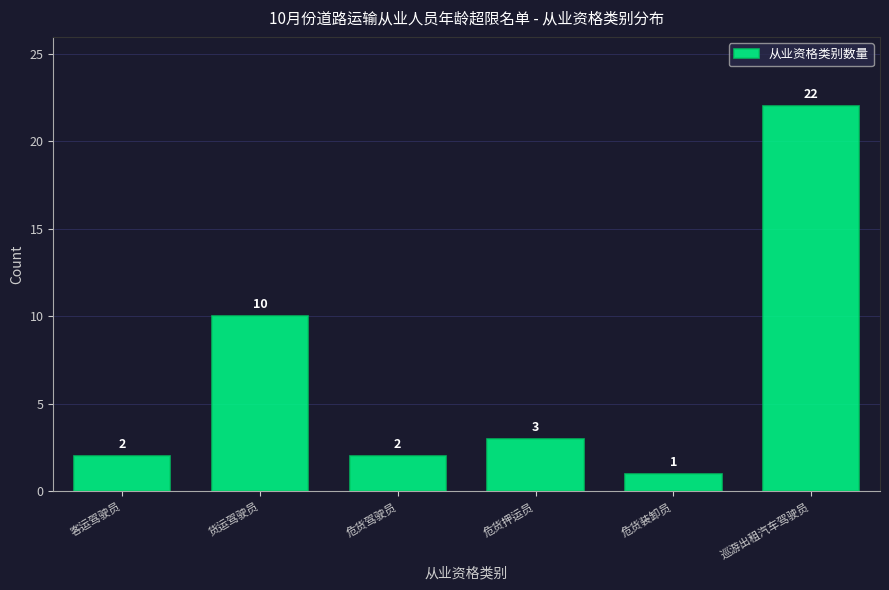

Reading left to right, list all the values displayed in this chart.

客运驾驶员=2	货运驾驶员=10	危货驾驶员=2	危货押运员=3	危货装卸员=1	巡游出租汽车驾驶员=22